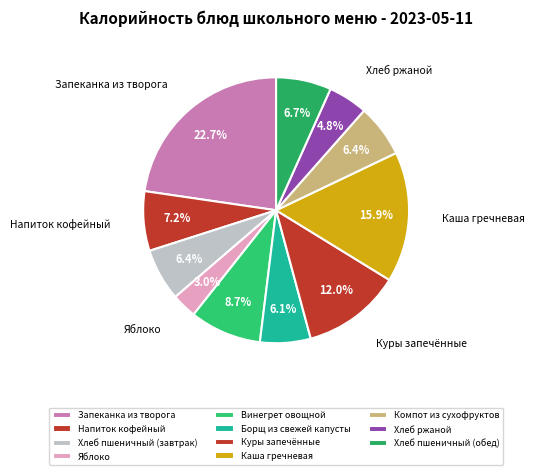

Which has a higher value, Напиток кофейный or Каша гречневая?

Каша гречневая